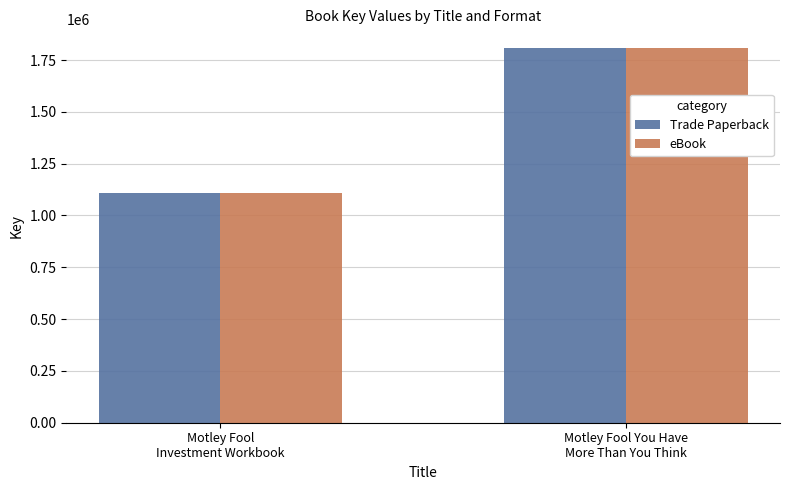

What is the minimum value shown in the chart?

1109920